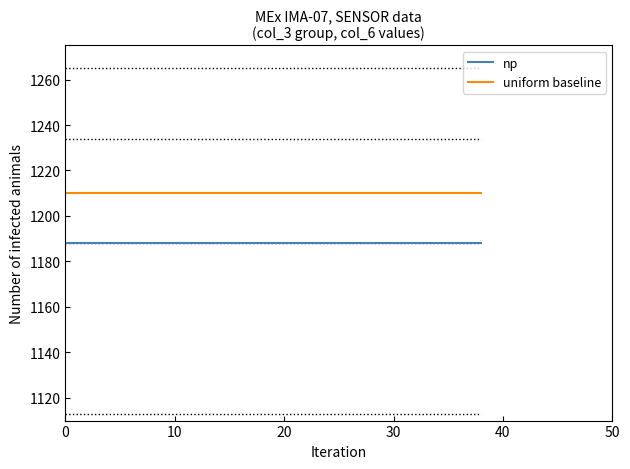

Rank the series by their maximum value, from highest to lowest.

uniform baseline, np